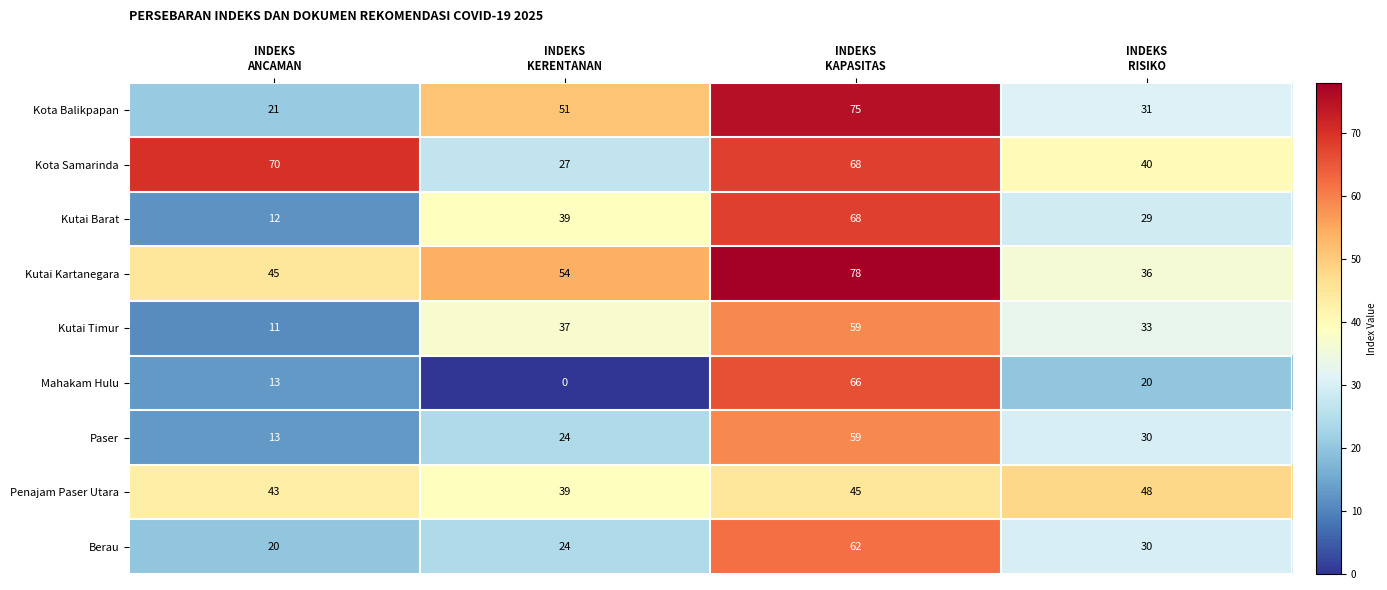

What is the maximum value shown in the chart?

78